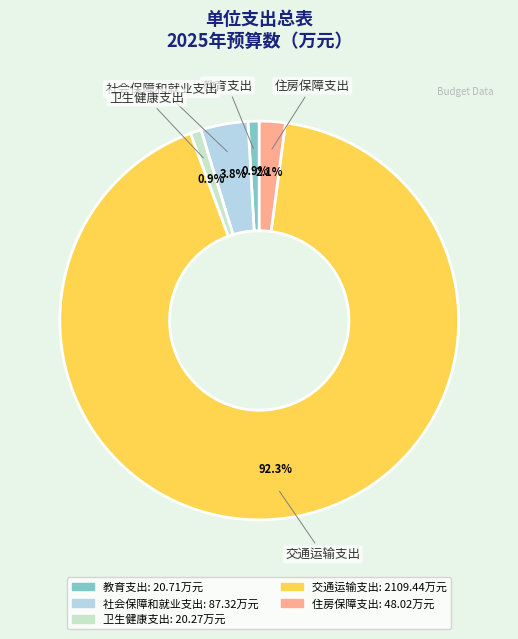

Which slice is the largest?

交通运输支出